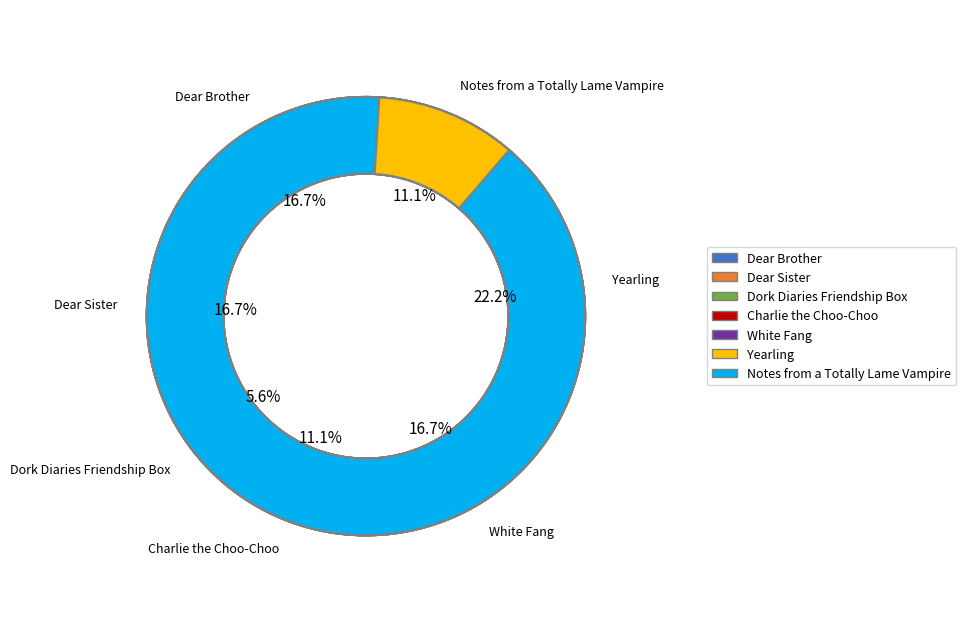

Is Dear Sister the majority of the pie?

No